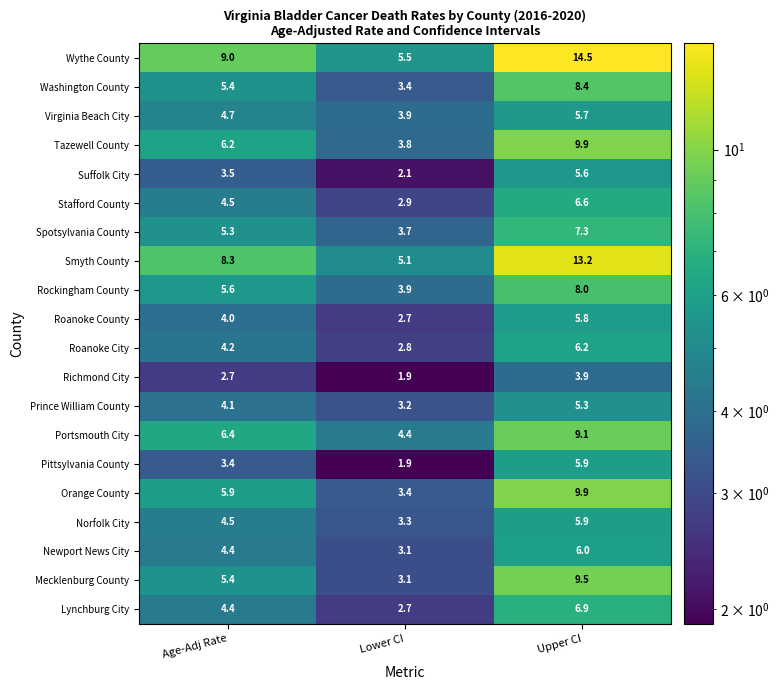

The Mecklenburg County series shows 5.4 at Age-Adj Rate. True or false?

True